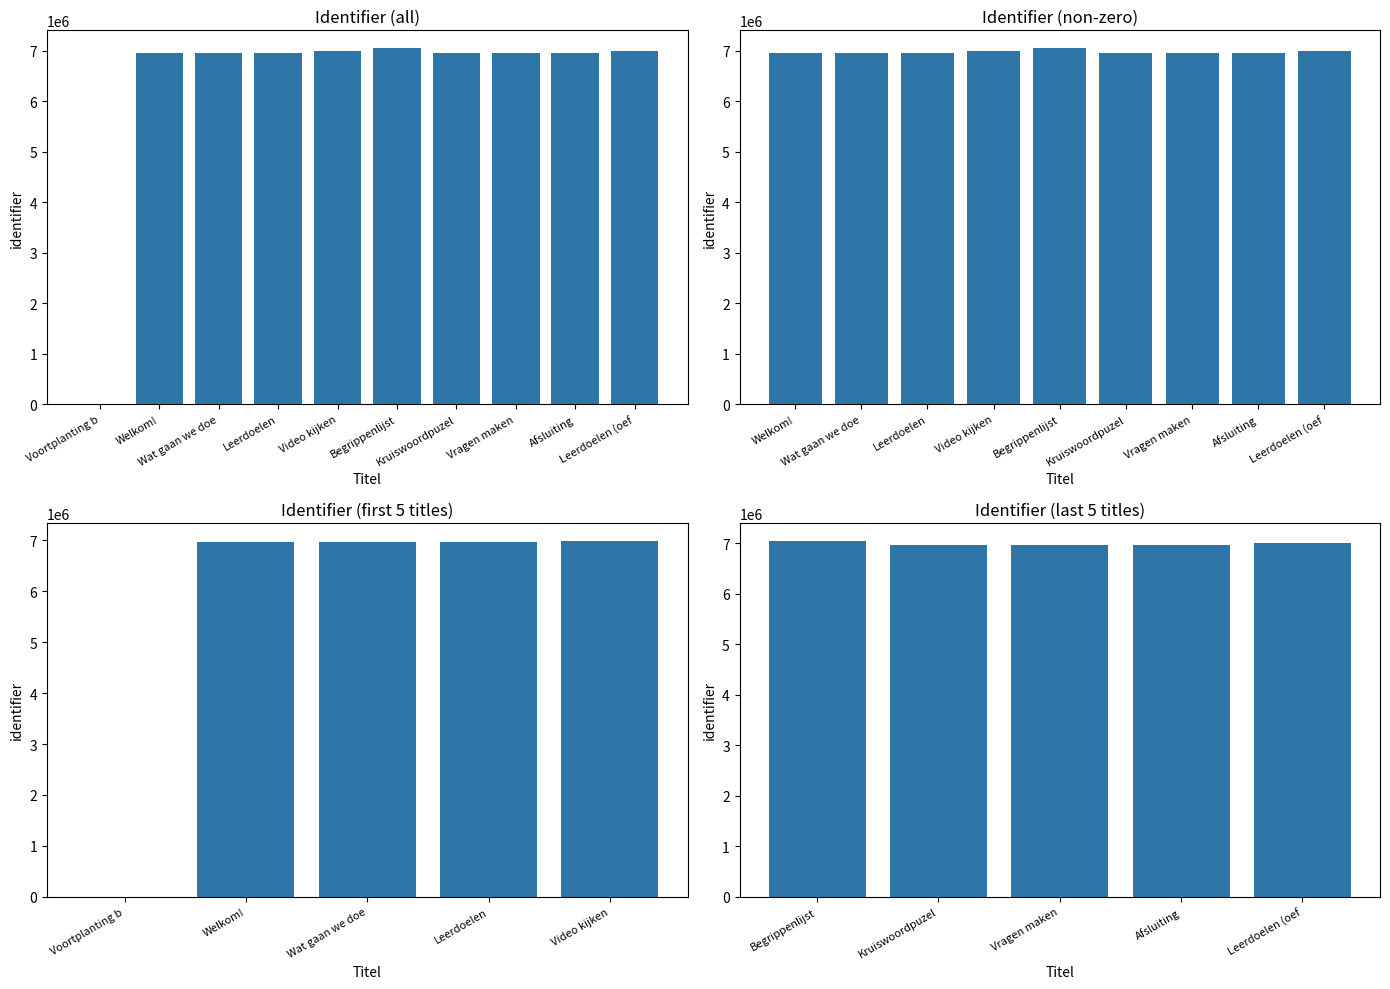

What is the change in value from Begrippenlijst to Vragen maken?

-92343